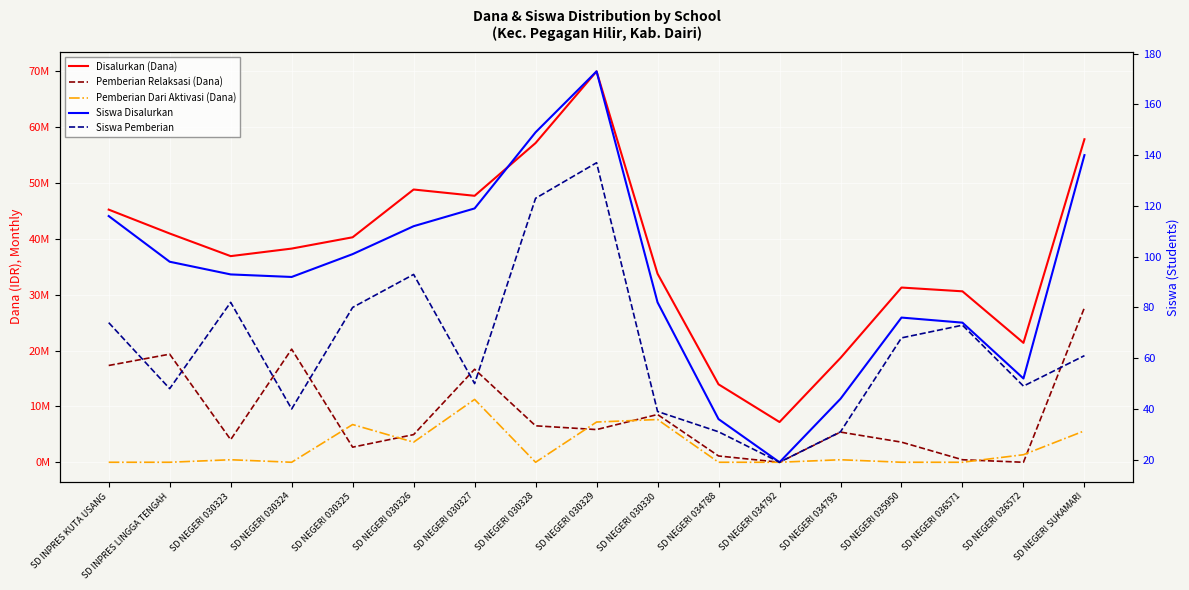

What is the difference between the maximum and minimum values in the Siswa Disalurkan series?

154